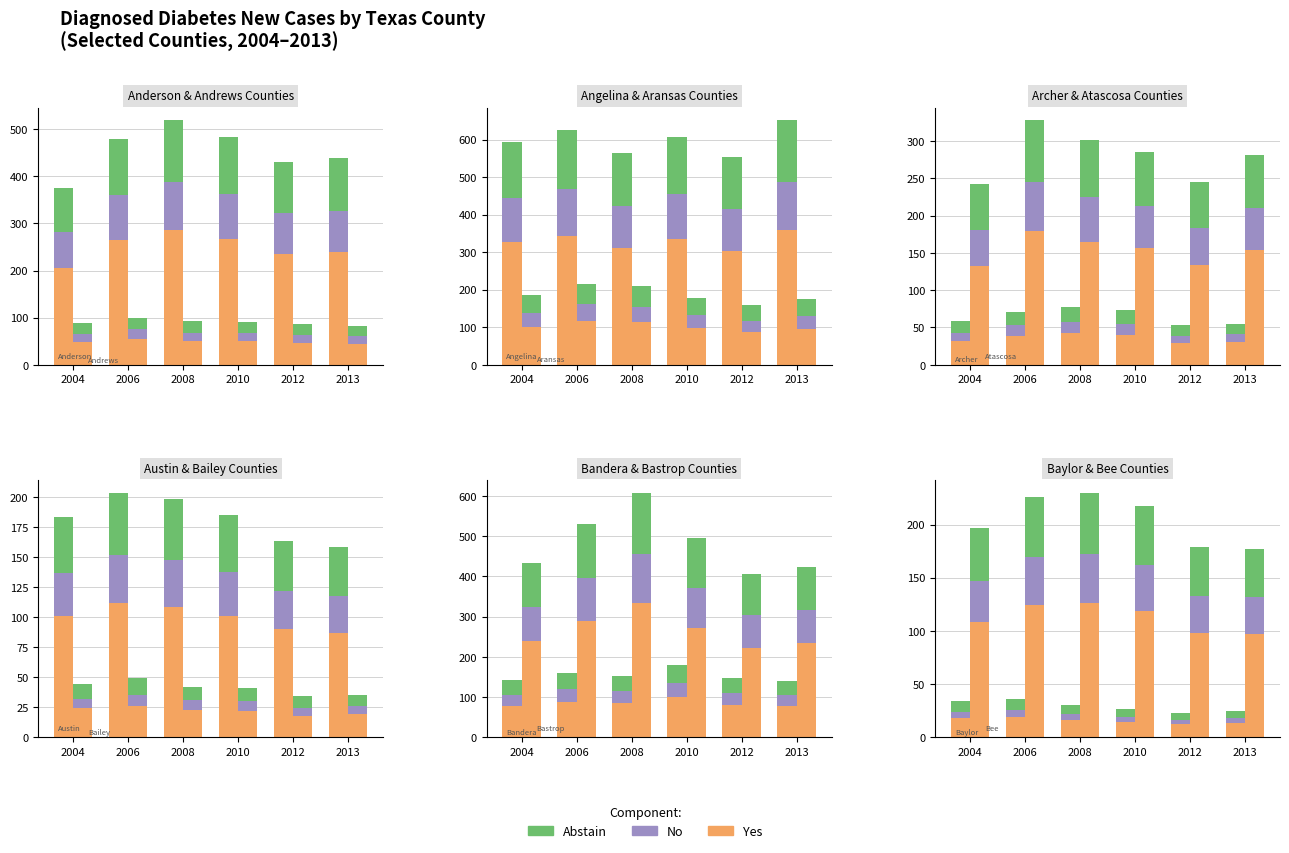

What is the difference between the Abstain values at 2004 and 2012?

3